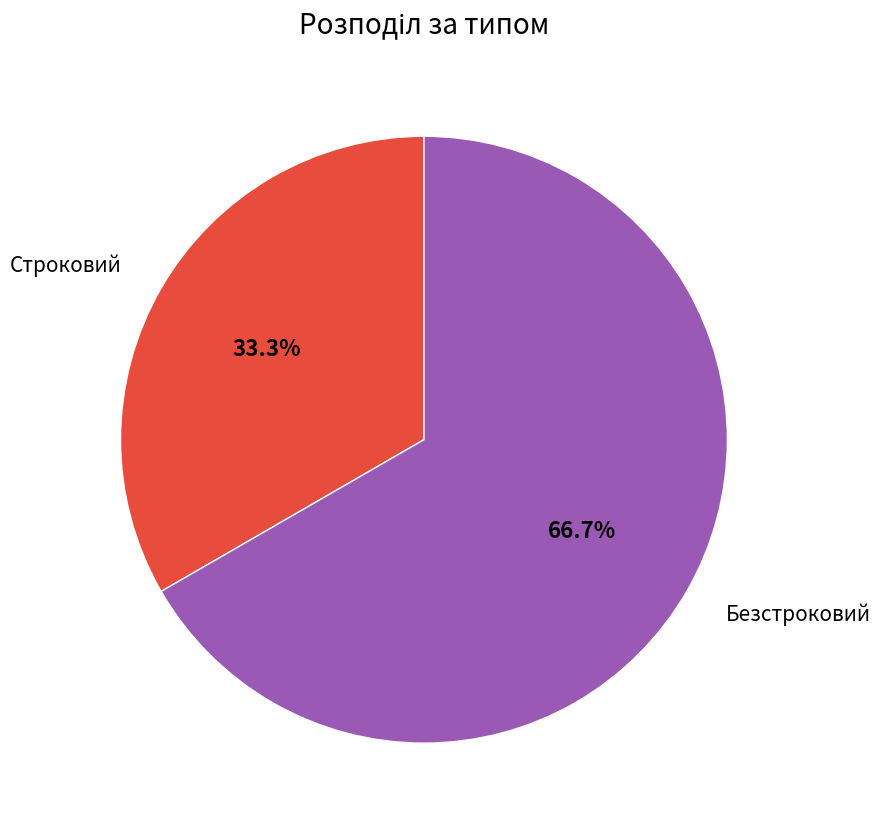

How many segments does this pie chart have?

2